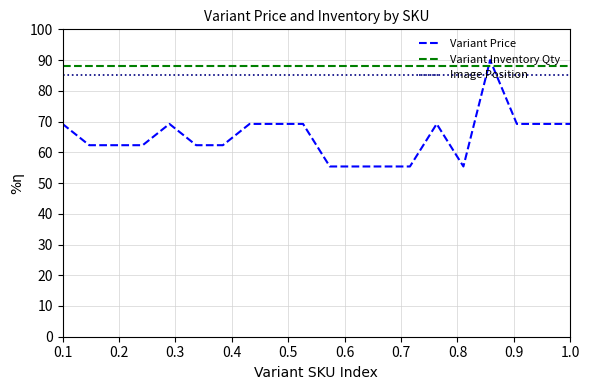

How many lines are shown in the chart?

3